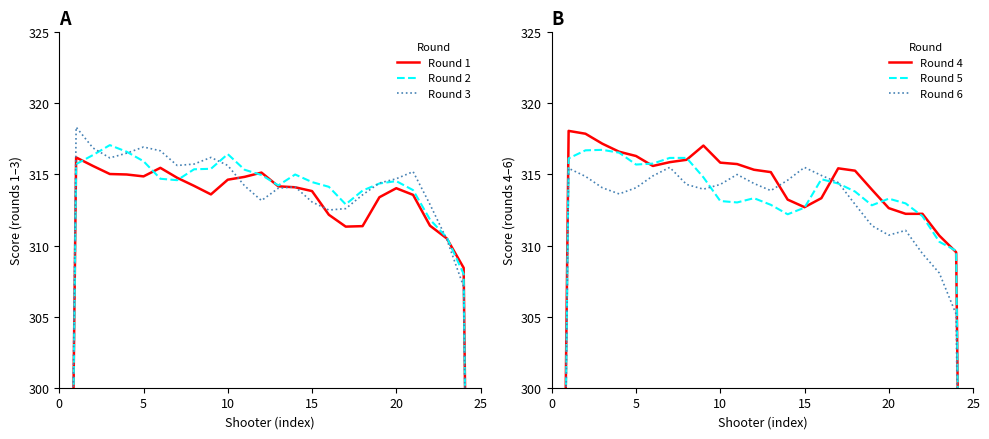

Between 24 and 17, which is larger?

17